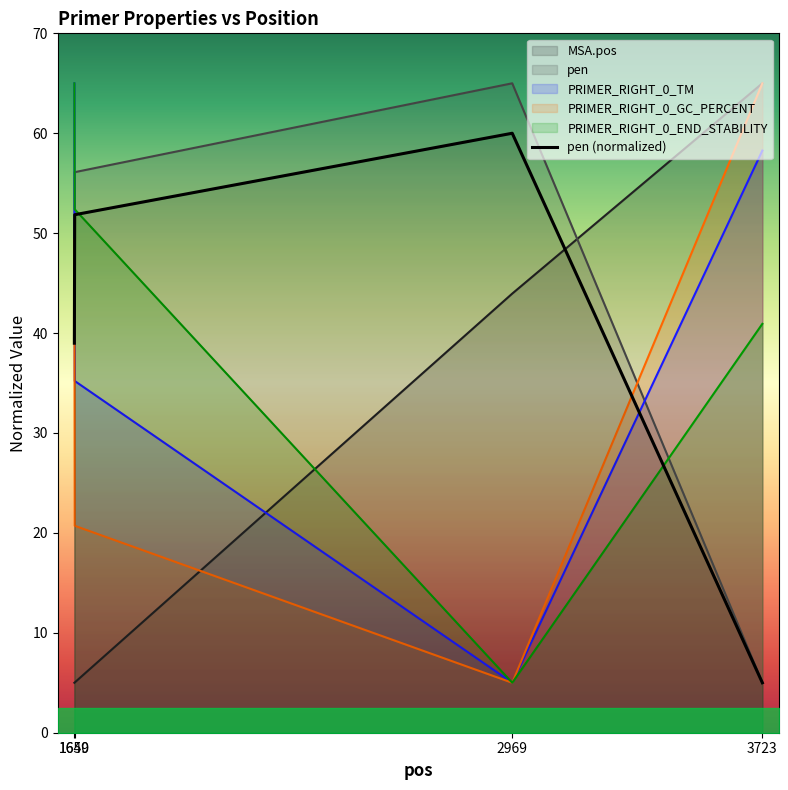

What is the difference between the values at 1650 and 1649?

12.9